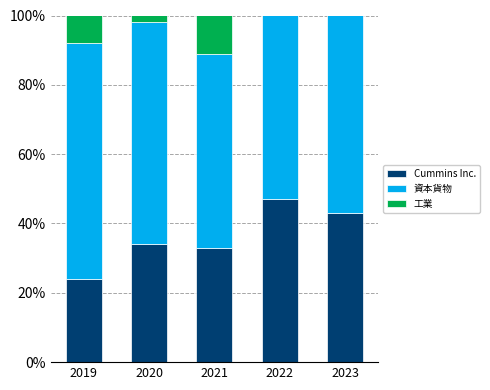

List the series in order of their peak value, lowest first.

Cummins Inc., 工業, 資本貨物